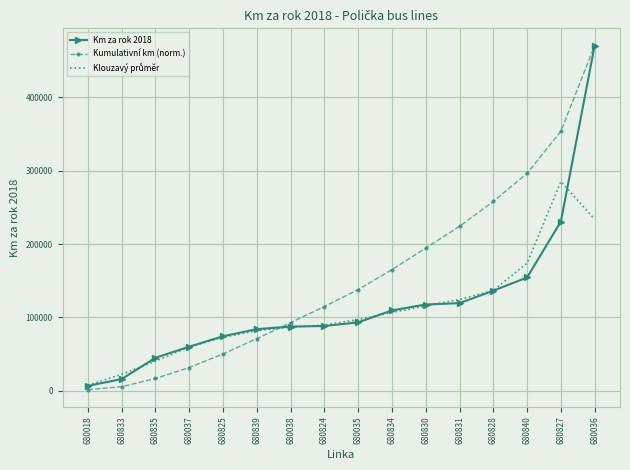

What is the maximum value shown in the chart?

470310.0